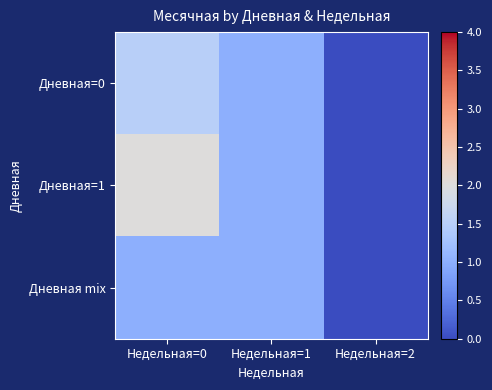

What is the greatest value displayed?

2.0